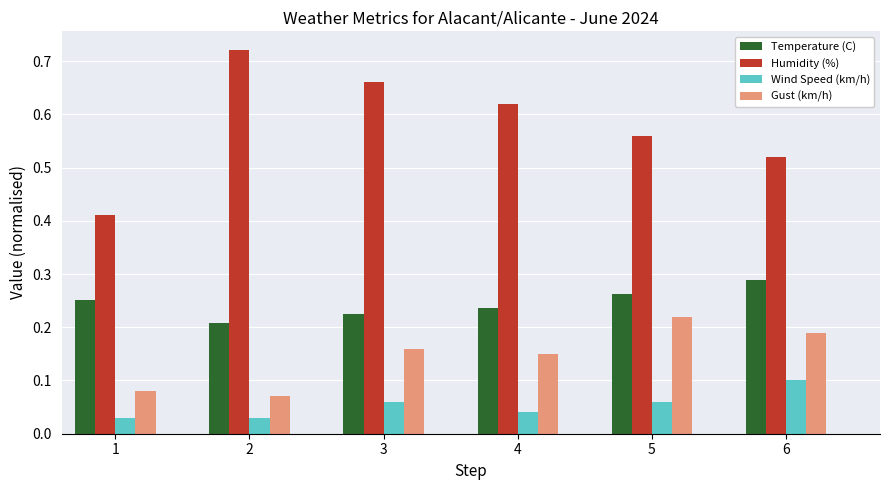

How many Temperature (C) values are between 0 and 1?

6